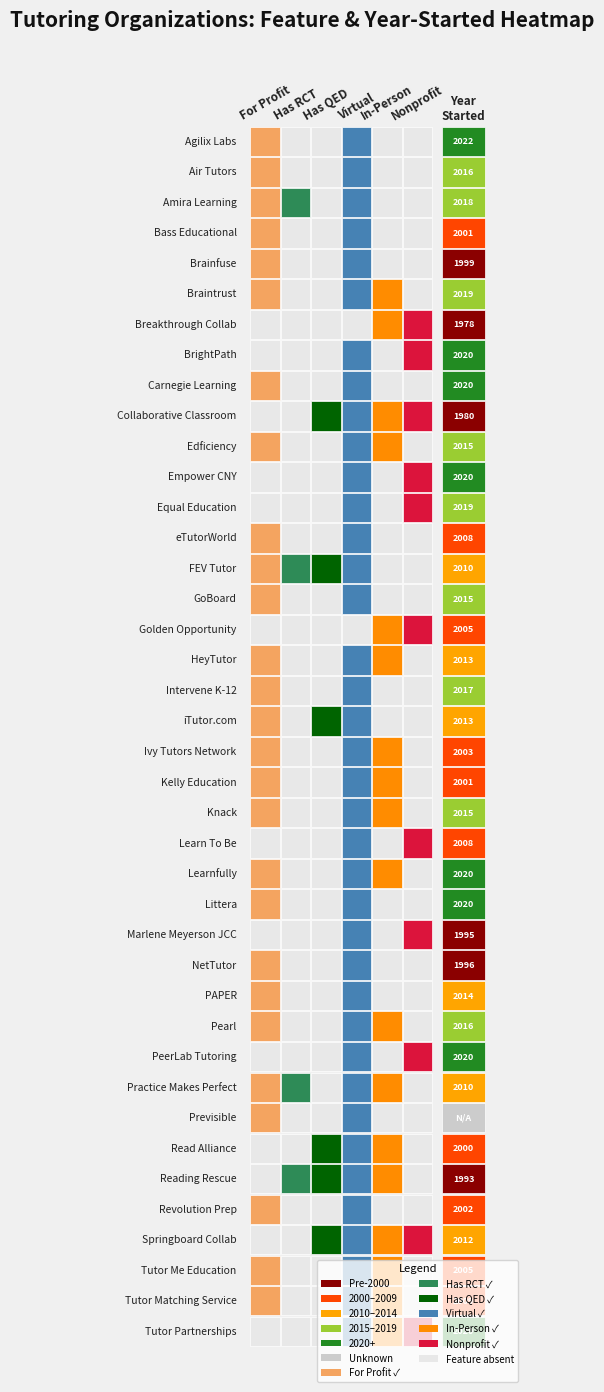

Read the value at 36.

2012